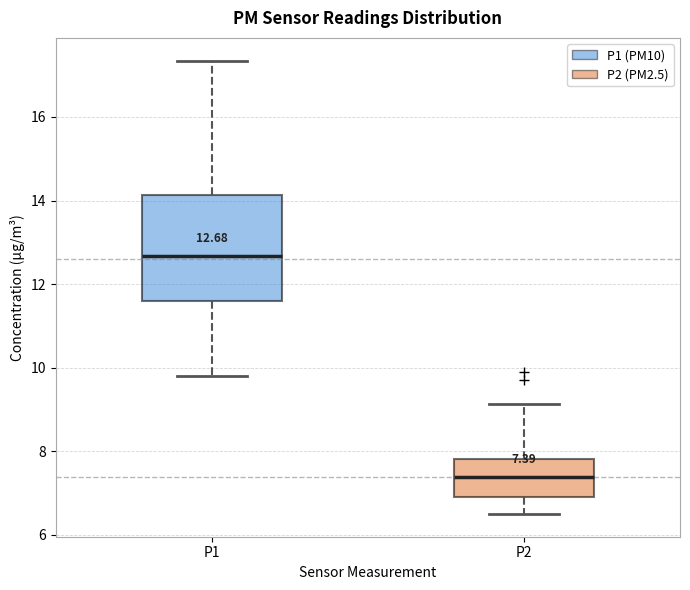

Comparing the boxes themselves (not the whiskers), which one is the tallest?

P1